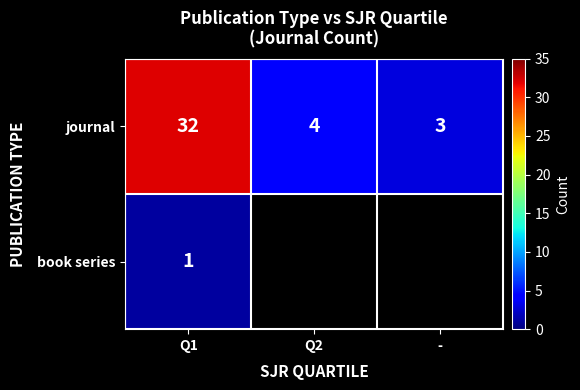

Which category has the lowest value across all series?

Q1